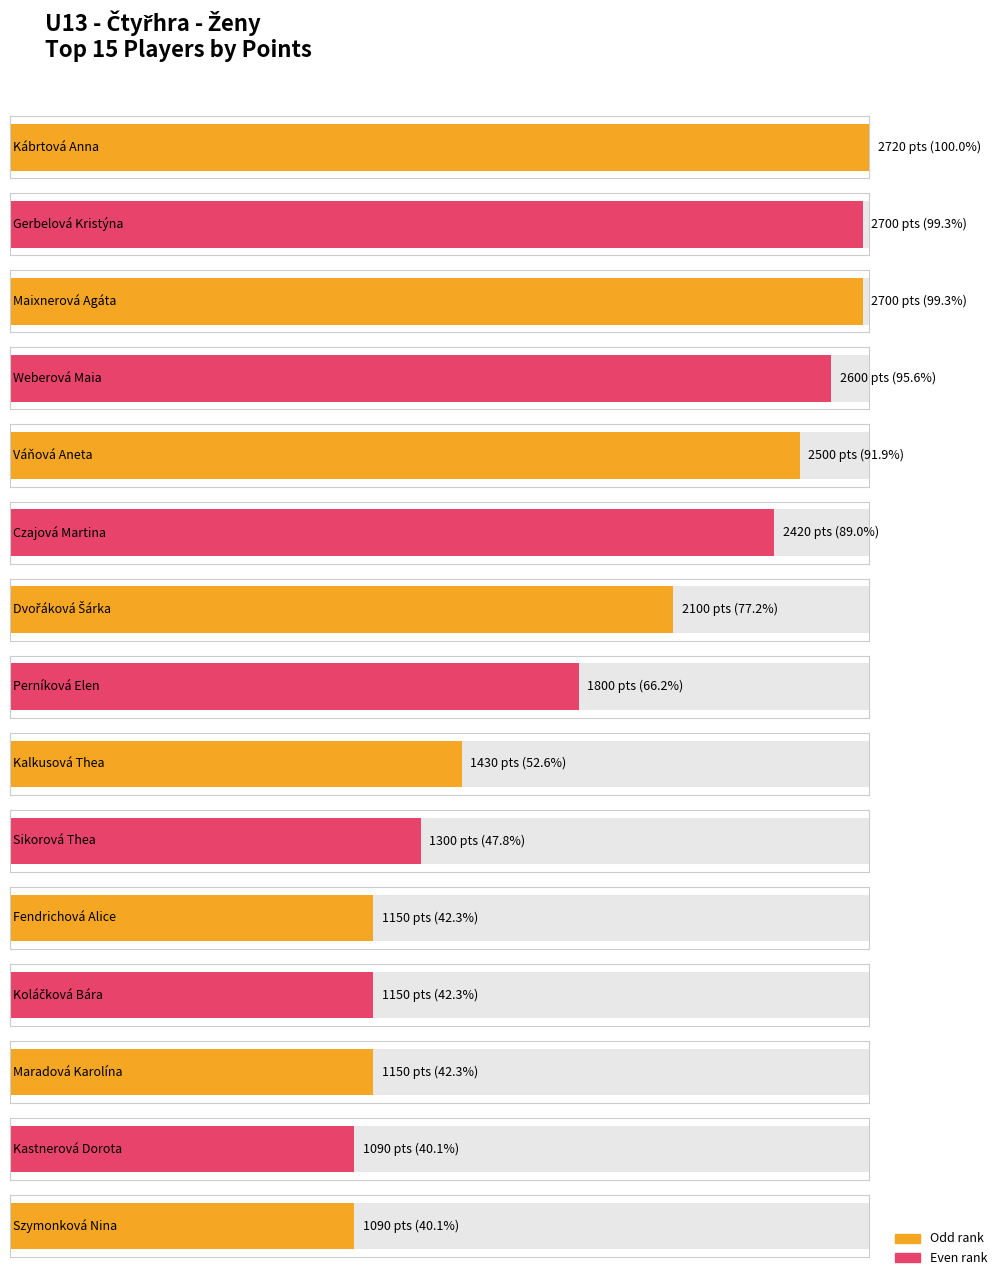

List the labels in order of value, largest first.

Kábrtová Anna, Gerbelová Kristýna, Maixnerová Agáta, Weberová Maia, Váňová Aneta, Czajová Martina, Dvořáková Šárka, Perníková Elen, Kalkusová Thea, Sikorová Thea, Fendrichová Alice, Koláčková Bára, Maradová Karolína, Kastnerová Dorota, Szymonková Nina